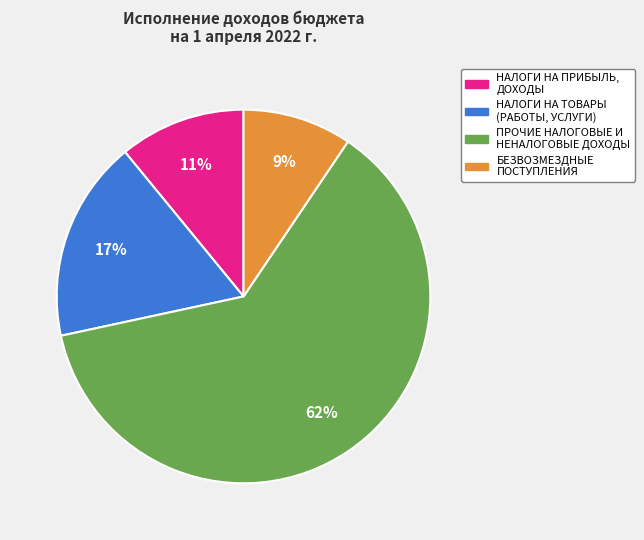

How many segments does this pie chart have?

4